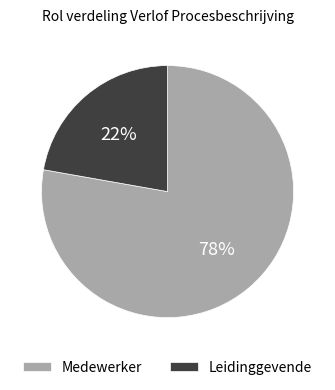

Between Medewerker and Leidinggevende, which is larger?

Medewerker